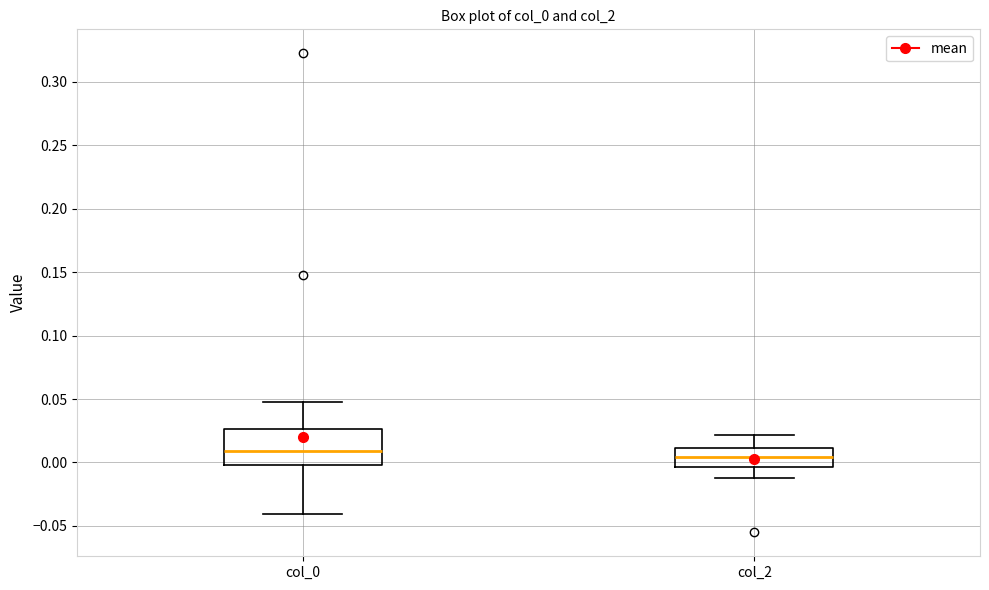

Reading left to right, read every box against the y-axis: the position of its median line, the range the box covers, and the ends of its whiskers. The values are not printed on the chart, so give them approximately, as read against the axis.

col_0: median 0.010, box 0.000 to 0.025, whiskers -0.040 to 0.050
col_2: median 0.005, box -0.005 to 0.010, whiskers -0.010 to 0.020